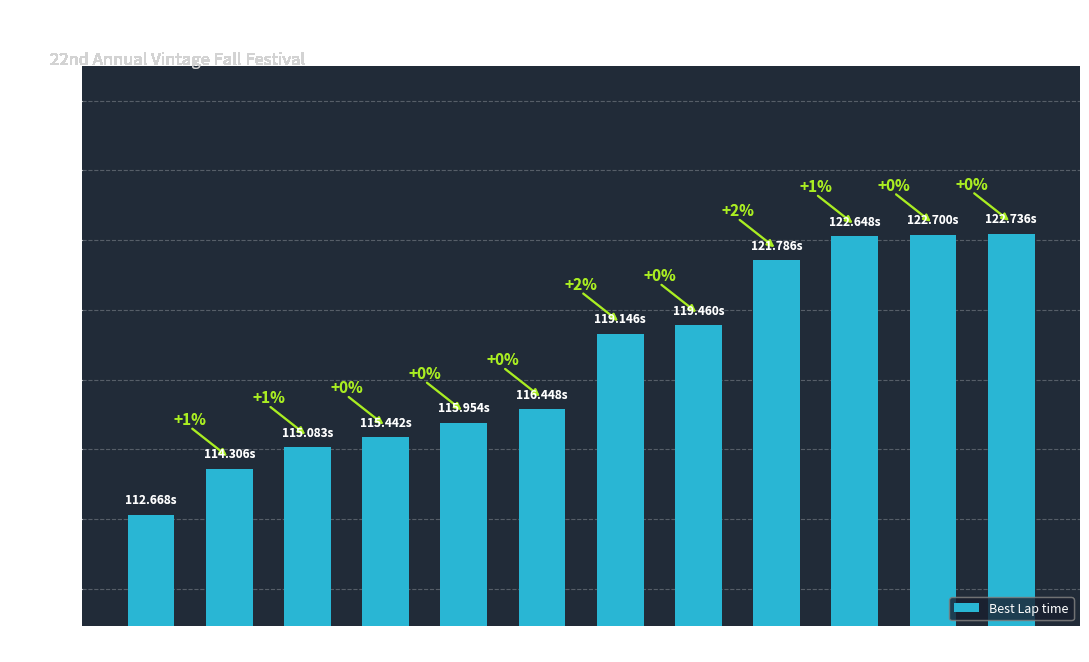

How many bars are there in total?

12